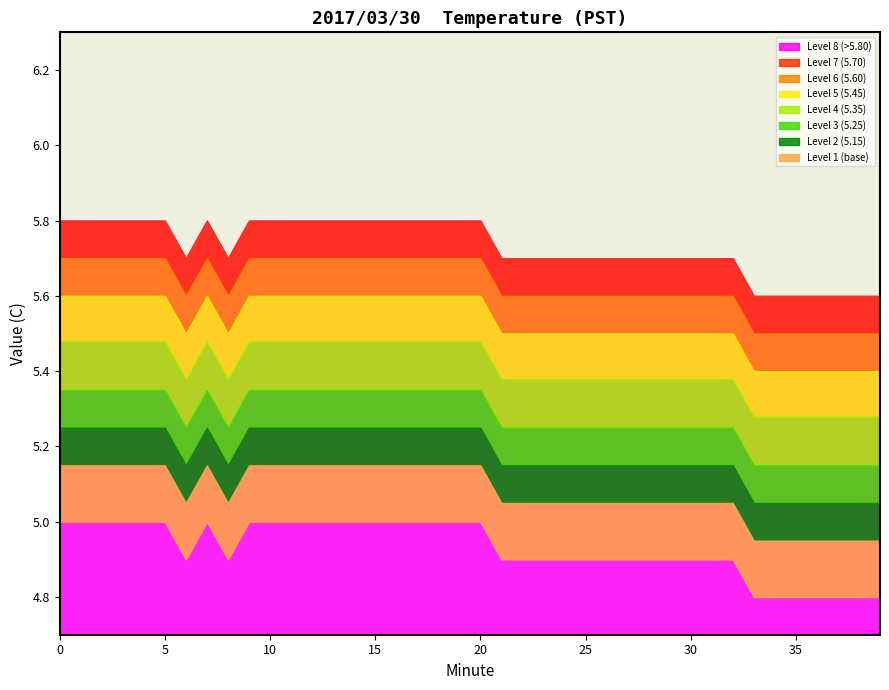

Rank the categories by Value value from highest to lowest.

0, 1, 2, 3, 4, 5, 7, 9, 10, 11, 12, 13, 14, 15, 16, 17, 18, 19, 20, 6, 8, 21, 22, 23, 24, 25, 26, 27, 28, 29, 30, 31, 32, 33, 34, 35, 36, 37, 38, 39